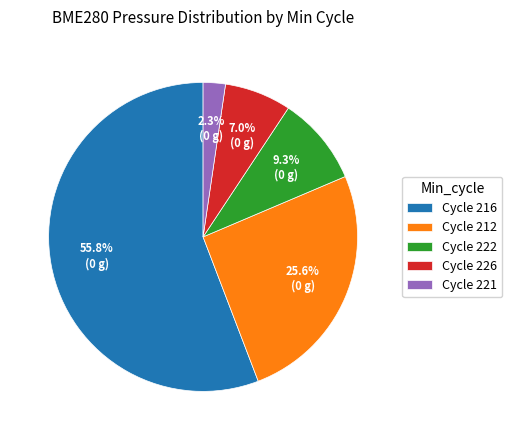

Between Cycle 226 and Cycle 212, which is larger?

Cycle 212